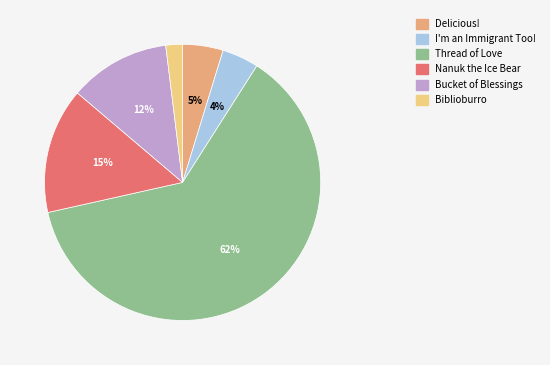

What percentage is the Nanuk the Ice Bear slice, to the nearest percent?

15%